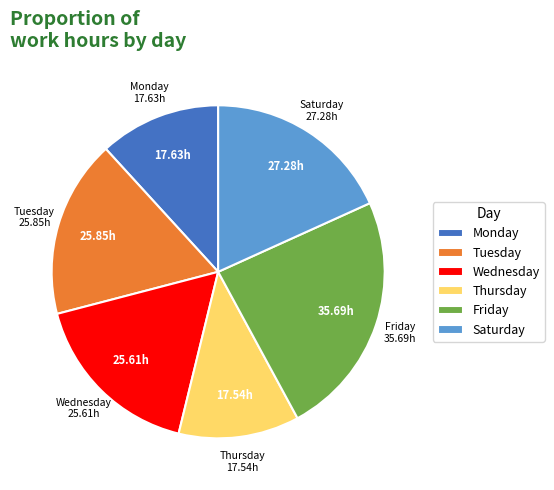

Between Thursday and Wednesday, which is larger?

Wednesday